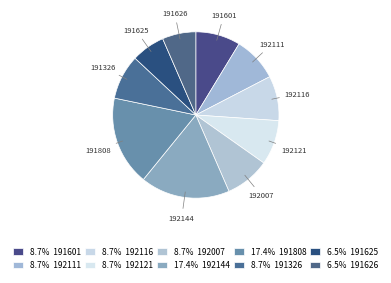

The 191601 slice represents 21% of the pie. True or false?

False